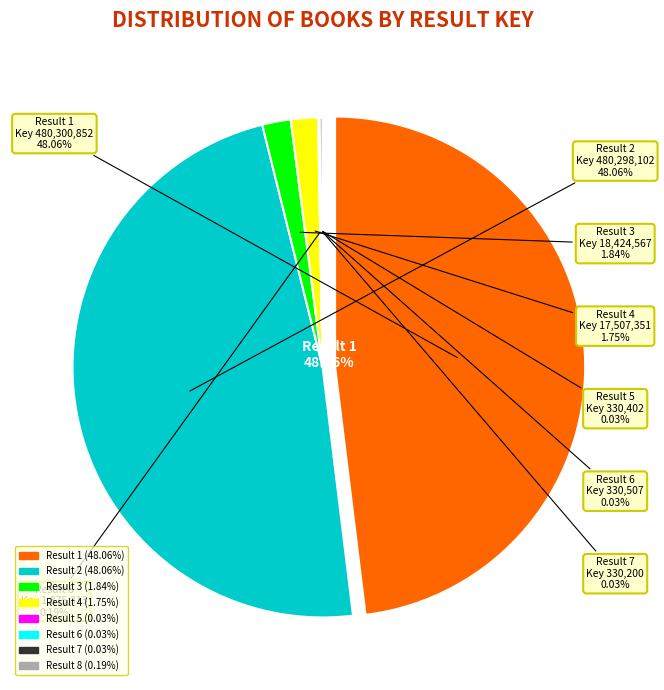

Rank the categories by value from lowest to highest.

7, 5, 6, 8, 4, 3, 2, 1